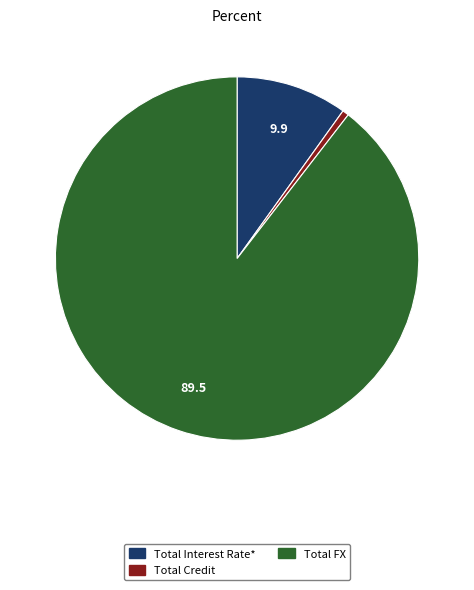

What is the largest slice in the pie chart?

Total FX